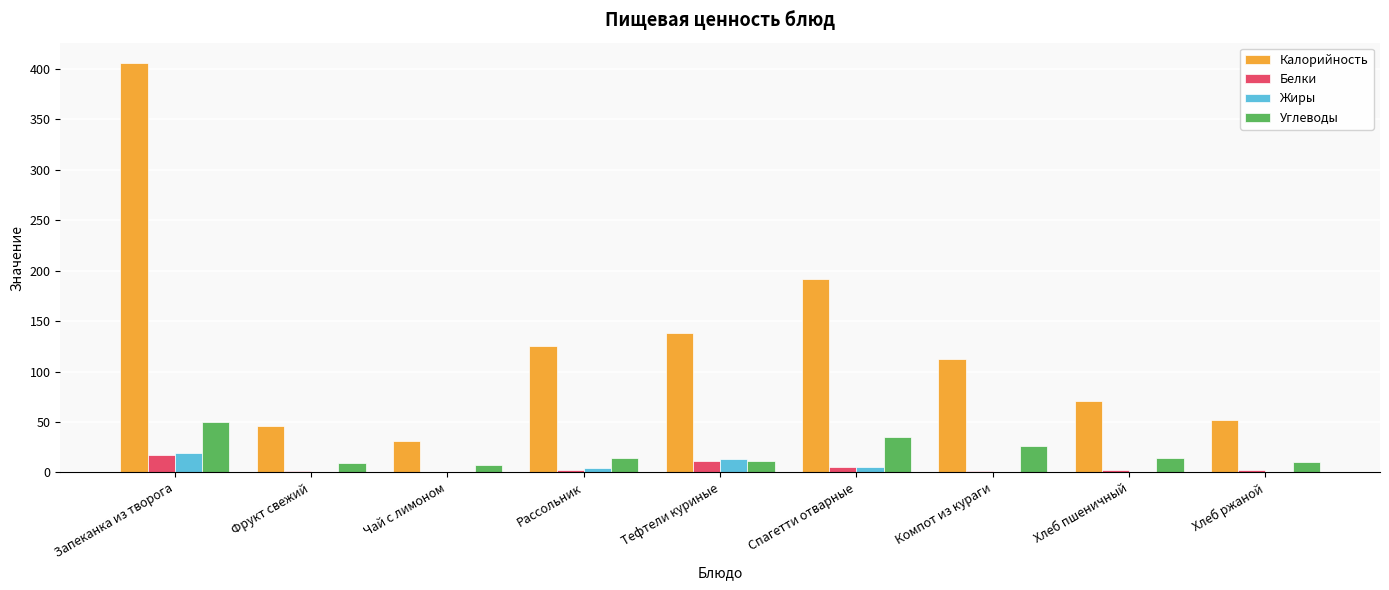

At which category does the chart reach its peak across all series?

Запеканка из творога